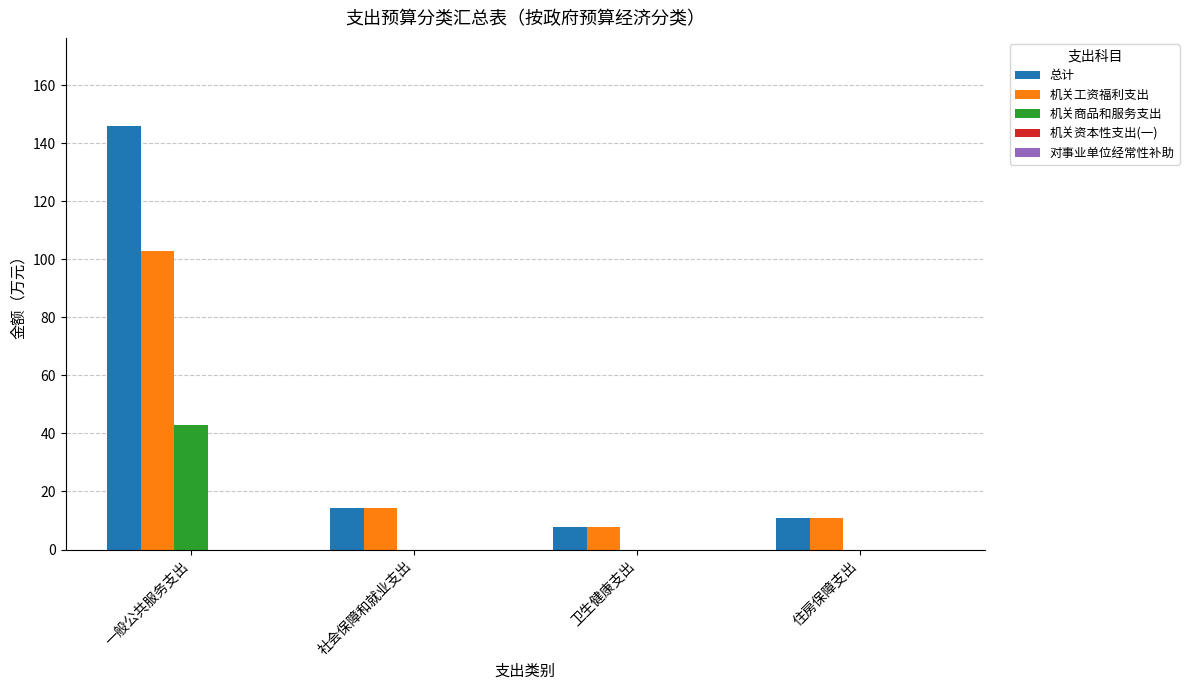

Does the chart contain stacked bars?

No